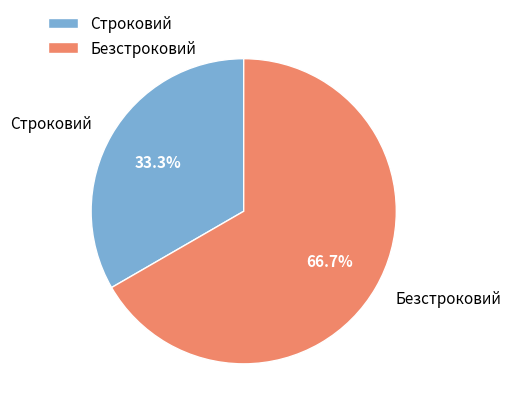

Is Строковий the majority of the pie?

No